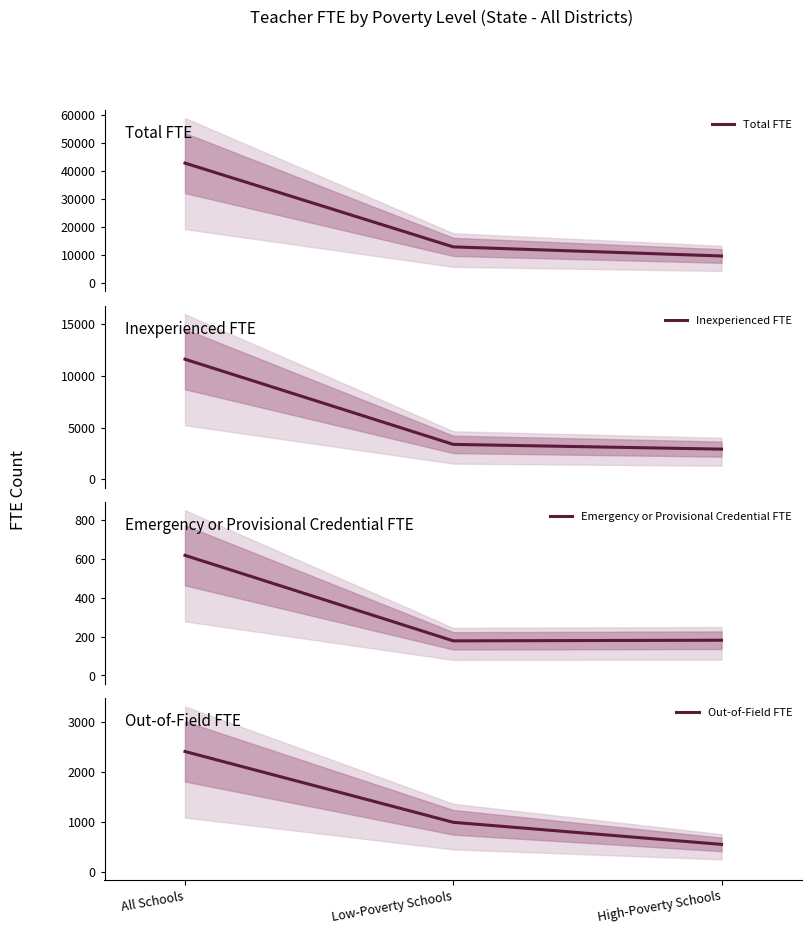

Reading left to right, what are all the values shown in this chart?

Total FTE: All Schools=42837.9	Low-Poverty Schools=12944.6	High-Poverty Schools=9693.8
Inexperienced FTE: All Schools=11592.3	Low-Poverty Schools=3370.1	High-Poverty Schools=2912.9
Emergency or Provisional Credential FTE: All Schools=617.8	Low-Poverty Schools=177.9	High-Poverty Schools=181.1
Out-of-Field FTE: All Schools=2410.7	Low-Poverty Schools=988.9	High-Poverty Schools=545.5